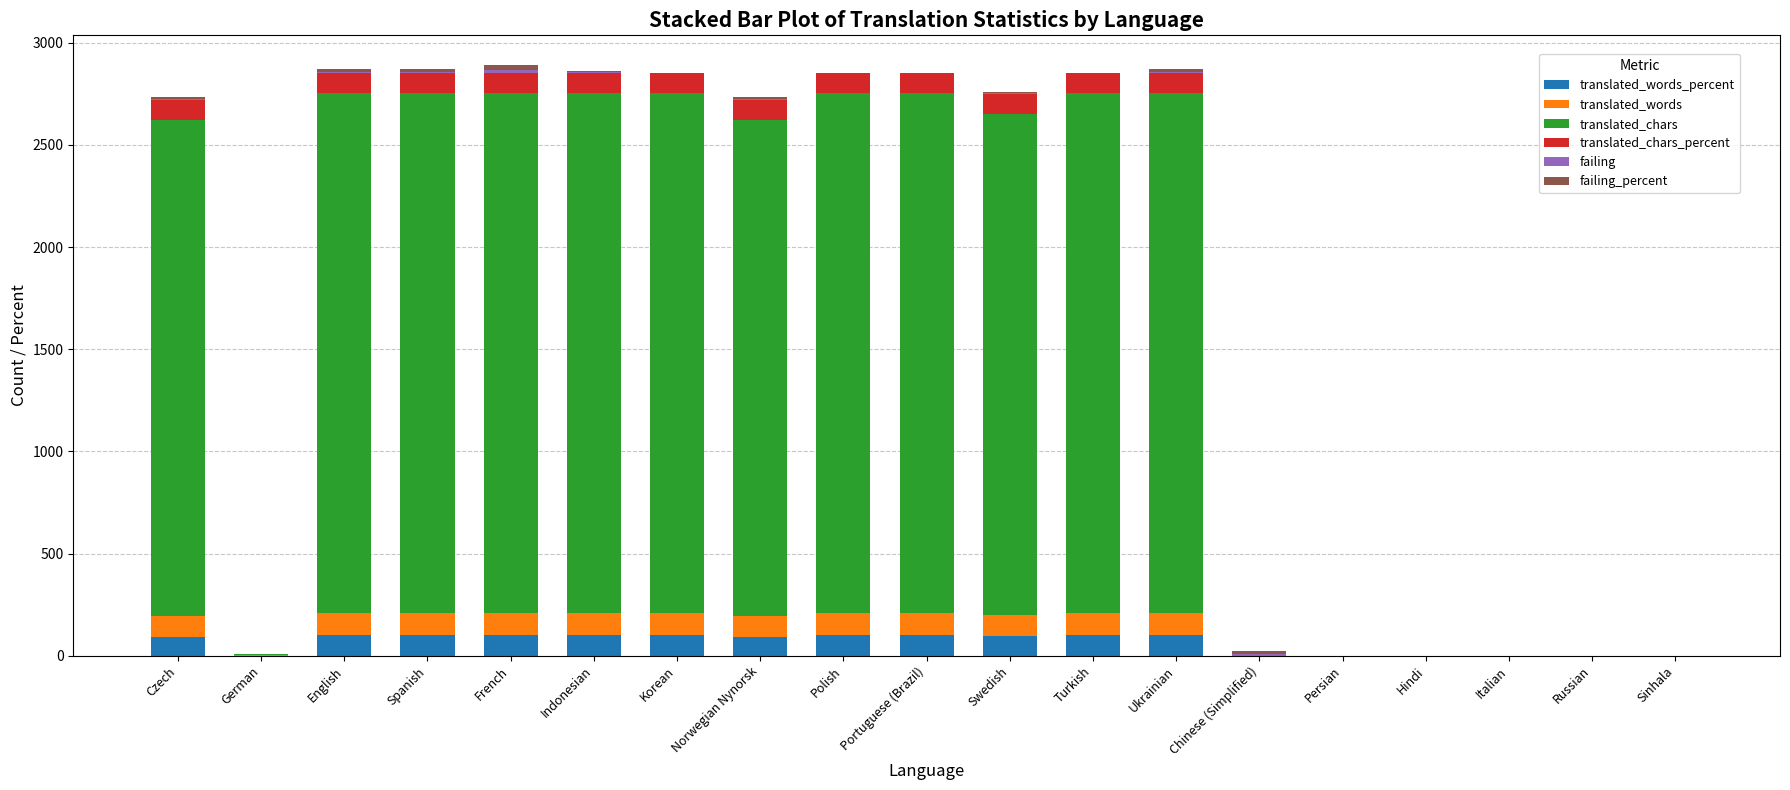

Between Korean and Norwegian Nynorsk, which series saw the biggest shift?

translated_chars